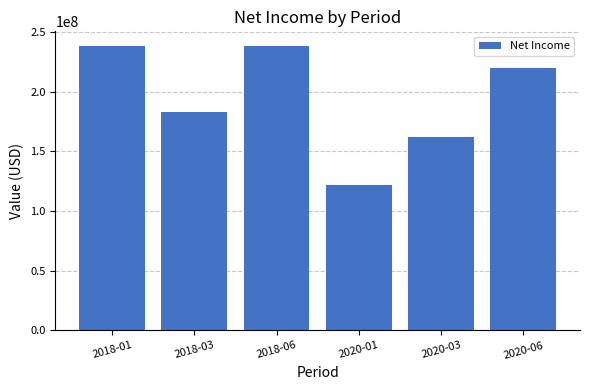

Reading left to right, list all the values displayed in this chart.

238567500	182606000	238567500	121887000	161846000	220181000